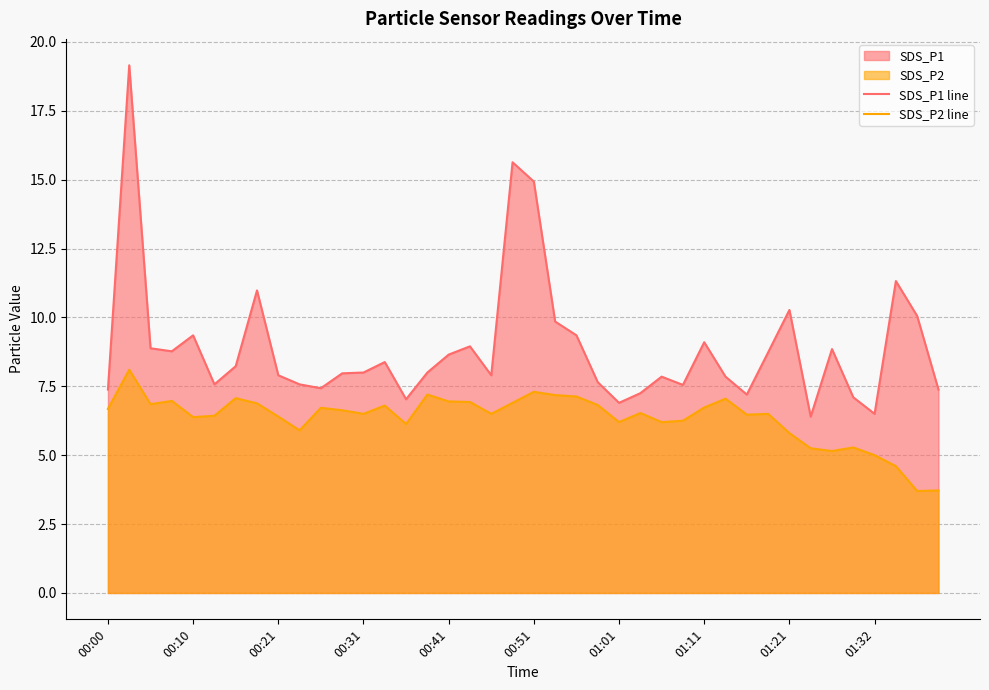

Count the number of categories in the chart.

40